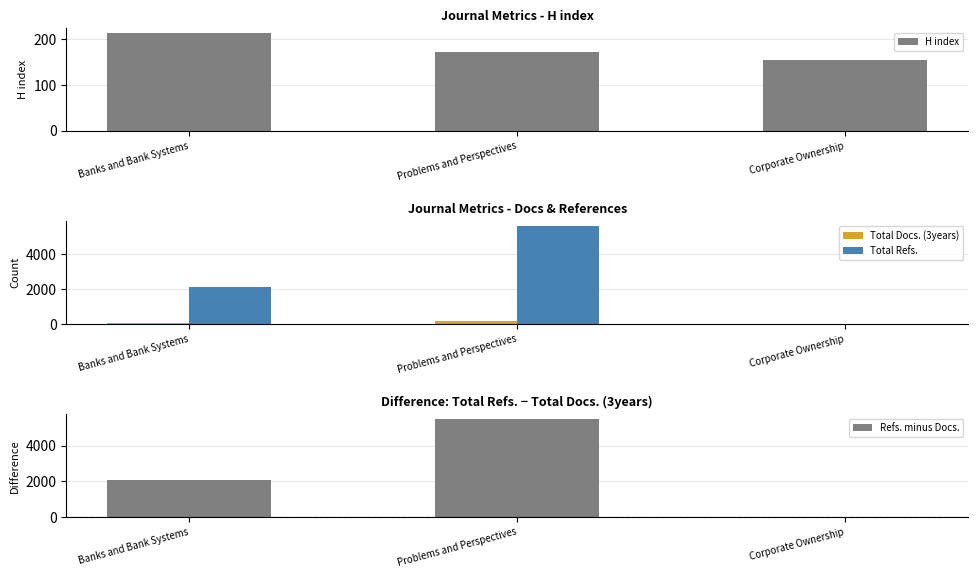

How many values in the Refs. minus Docs. series are below 2061?

1